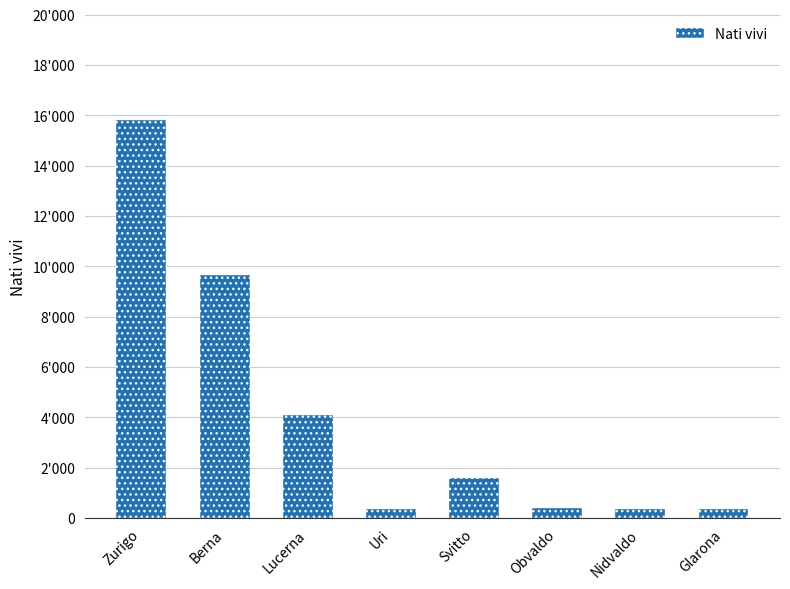

Does the chart contain any negative values?

No